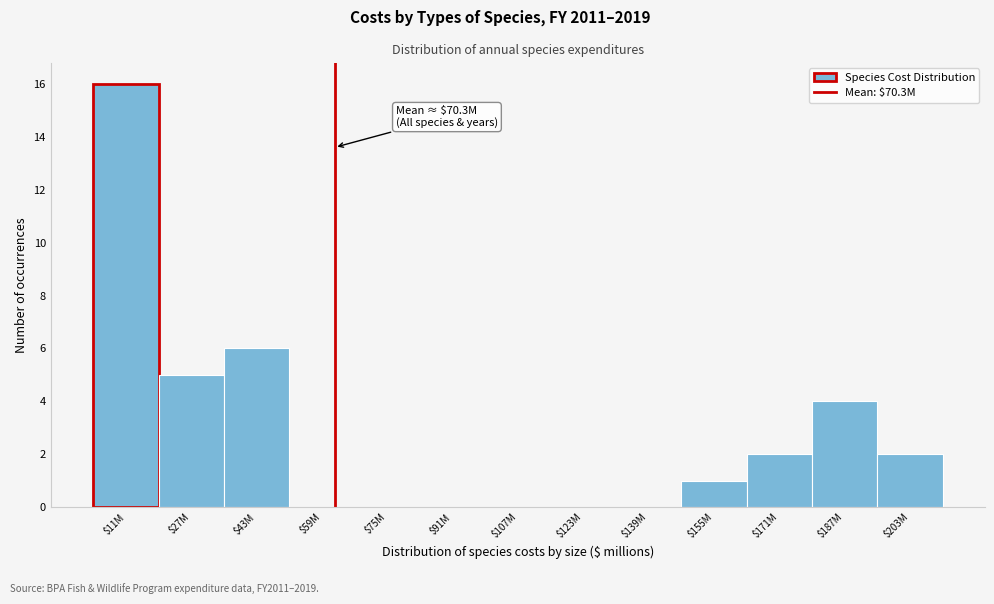

Is it true that the value at $43M is 9?

False